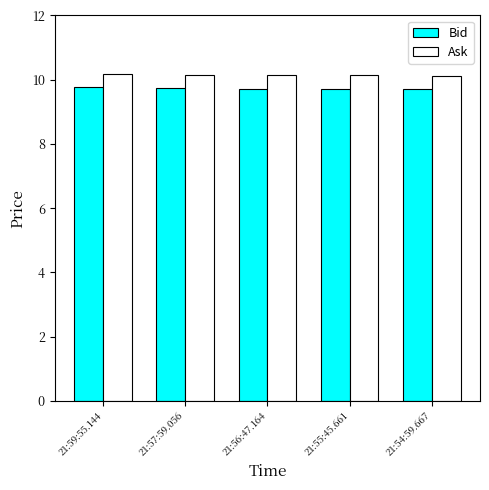

List the series in order of their overall mean, lowest first.

Bid, Ask